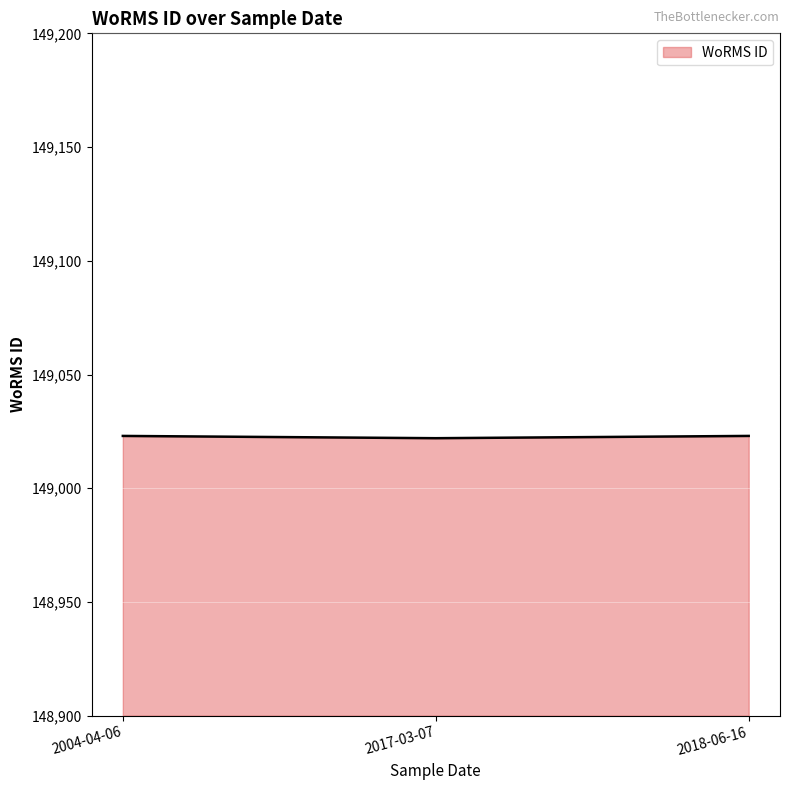

Is it true that the value at 2018-06-16 is 149023?

True